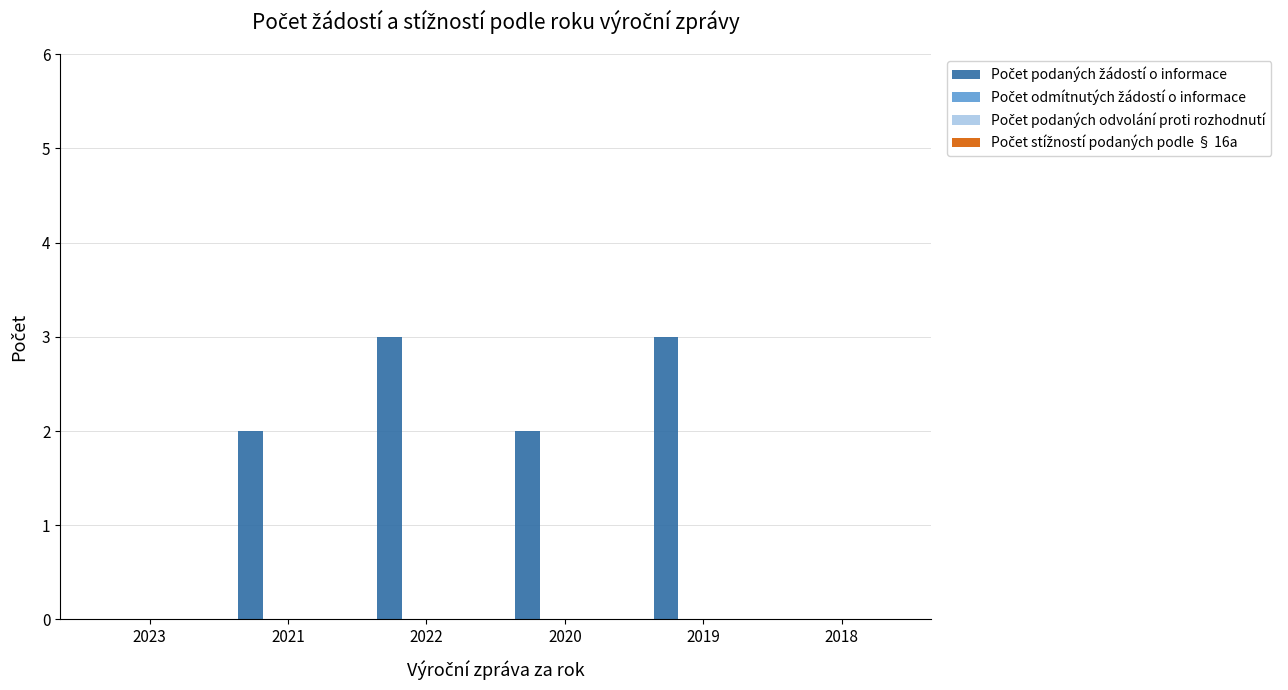

What is the maximum value shown in the chart?

3